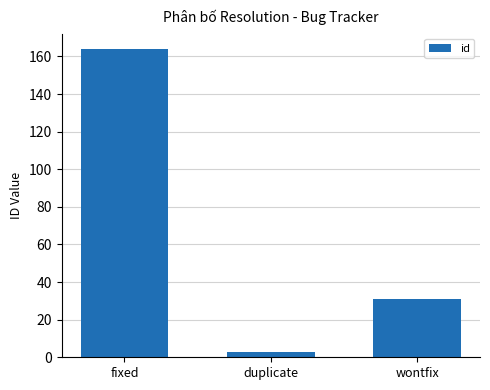

Read the value at fixed.

164